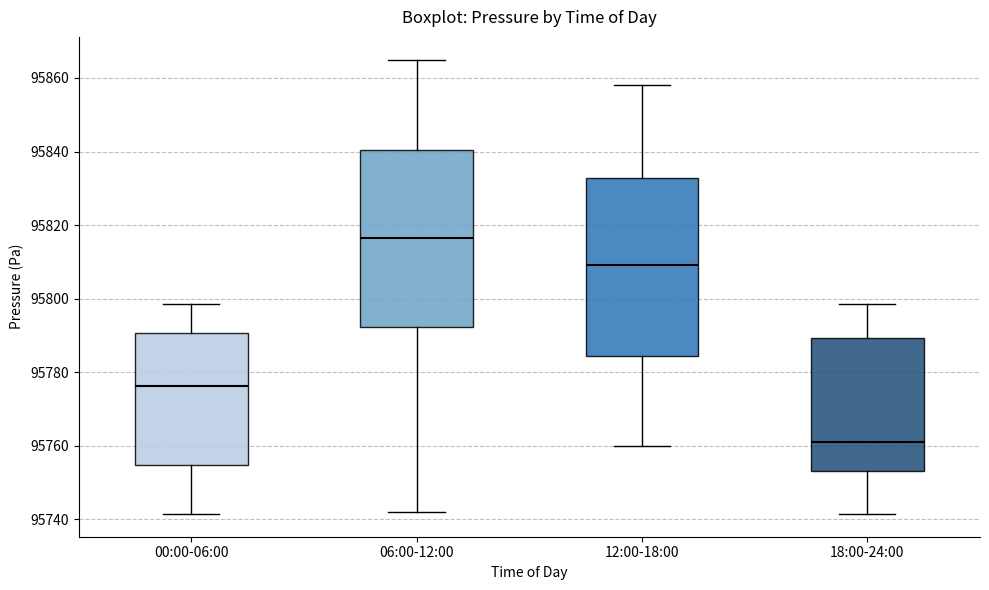

Where does the lower whisker of the box for 00:00-06:00 end on the y-axis? The values are not printed on the chart, so give them approximately, as read against the axis.

95742